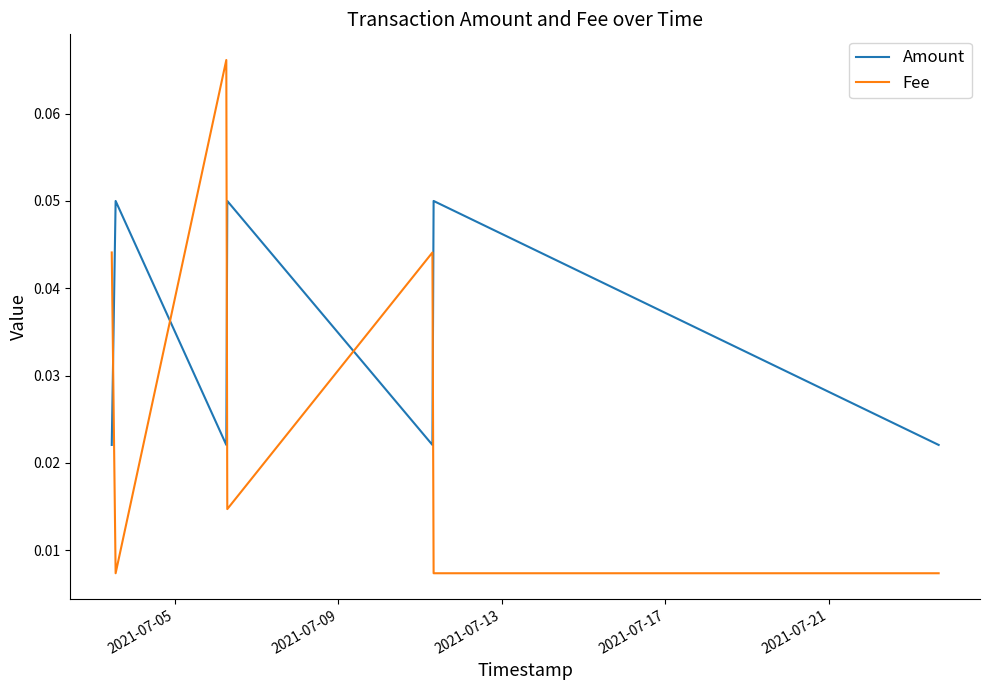

Which series has the largest total across all categories?

Amount